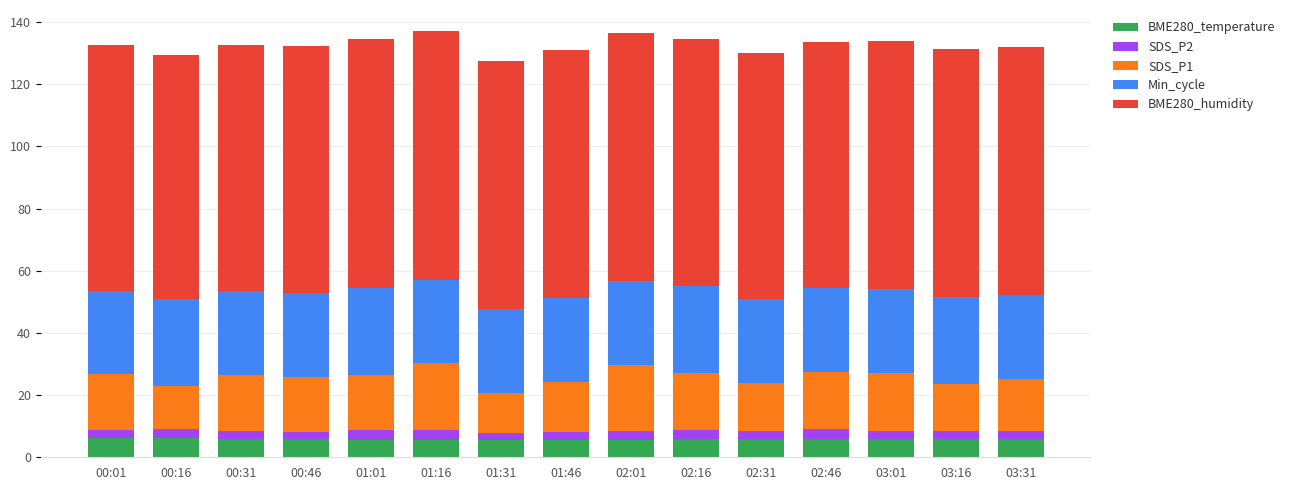

The BME280_temperature series shows 5.8 at 03:16. True or false?

True